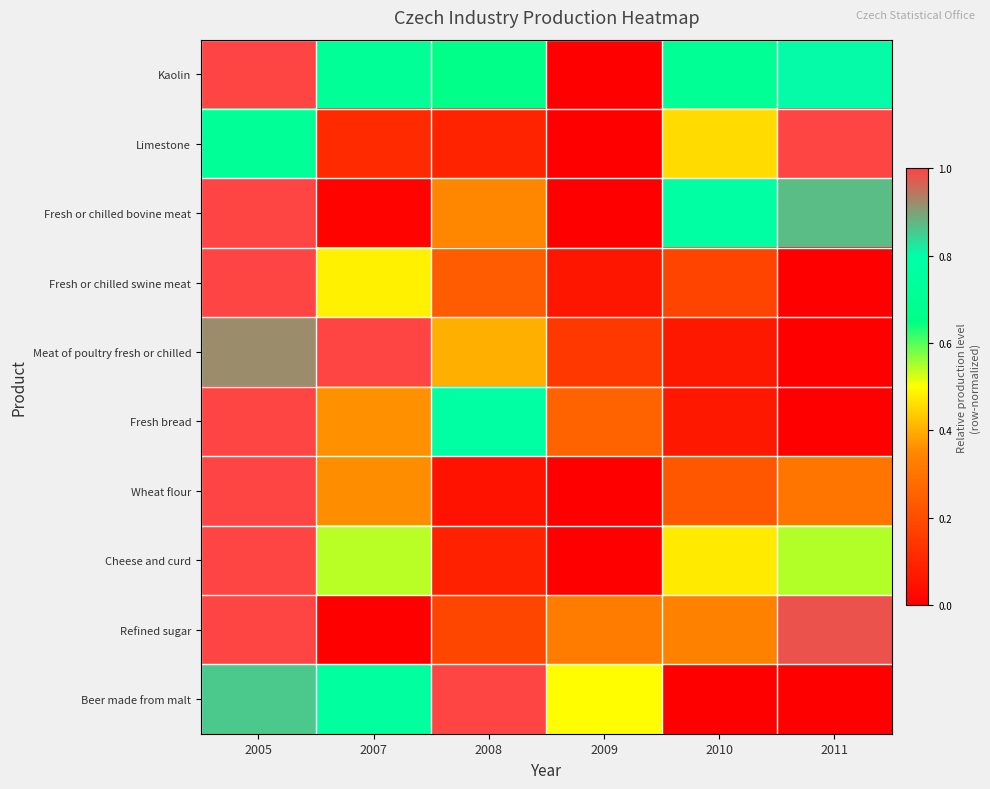

Which series has the largest total across all categories?

Kaolin